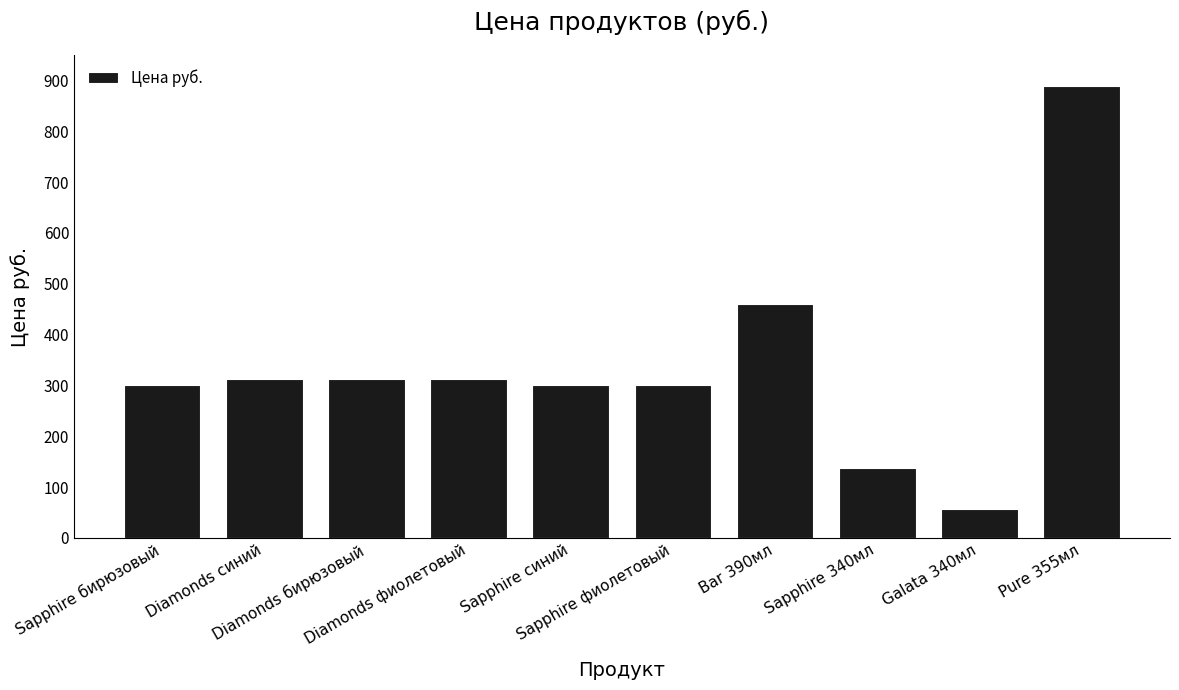

What is the difference between the second highest and minimum values?

404